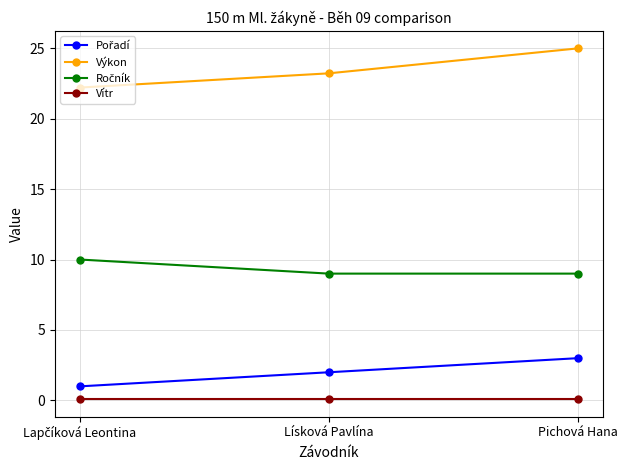

How many categories are shown in the chart?

3